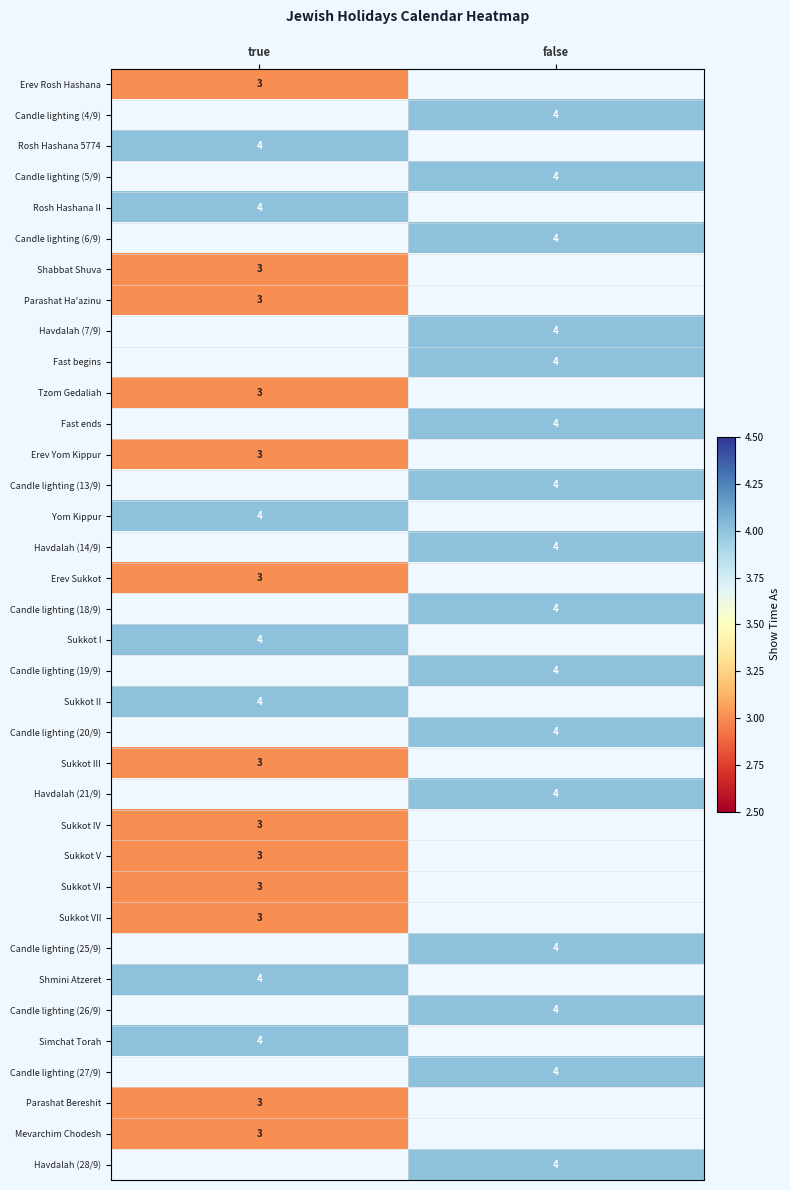

What is the maximum value shown in the chart?

4.0